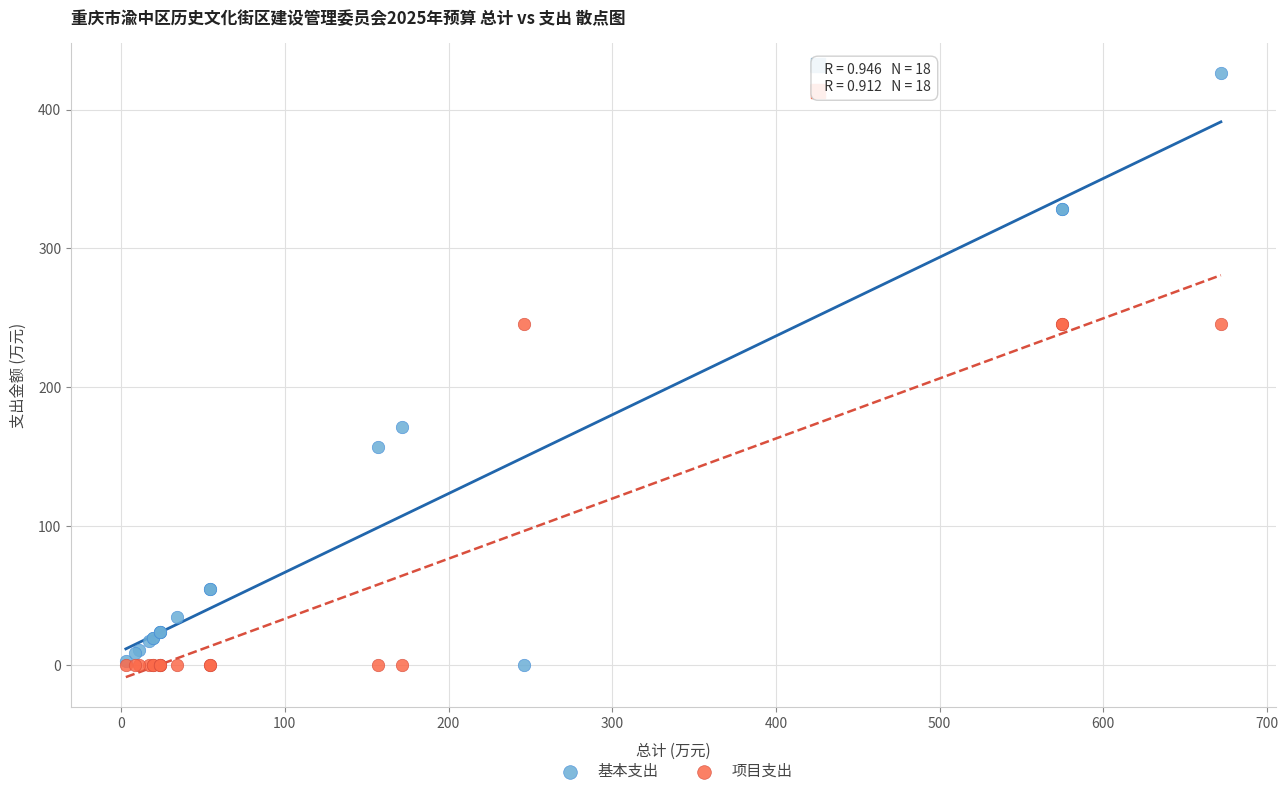

What is the X range (max minus min) for the scatter plot?

668.9